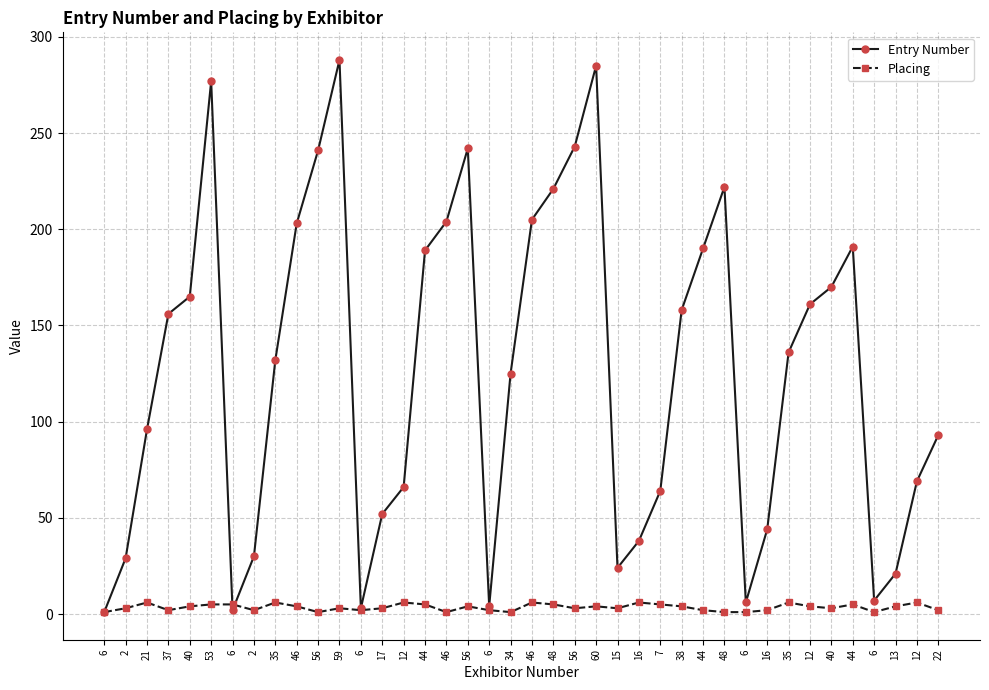

At which label is Placing closest to 3?

2